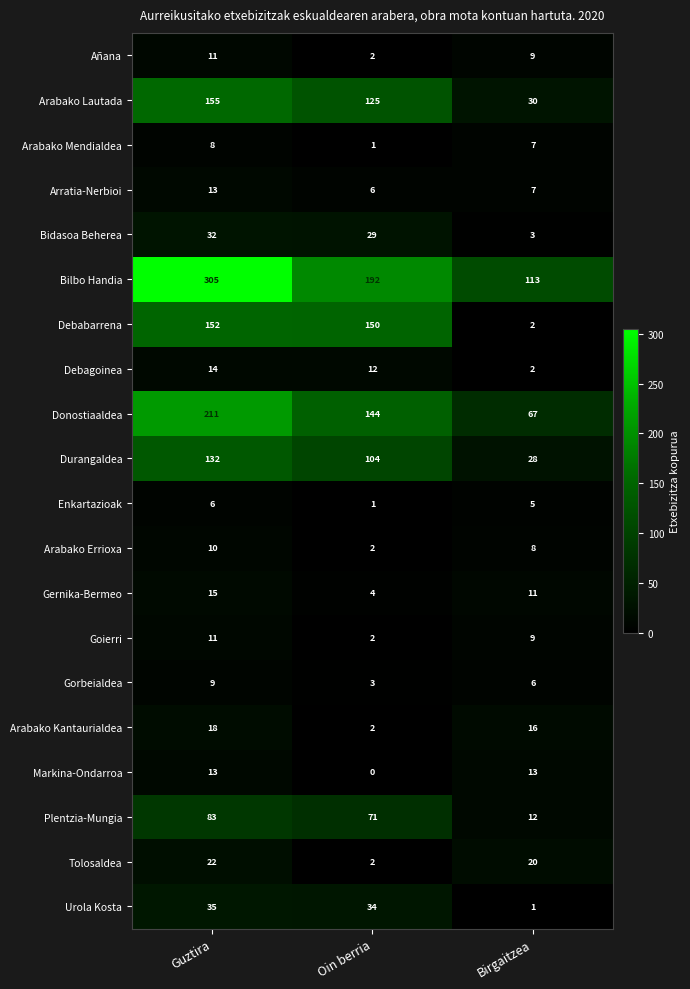

At which label does Tolosaldea first exceed 20?

Guztira